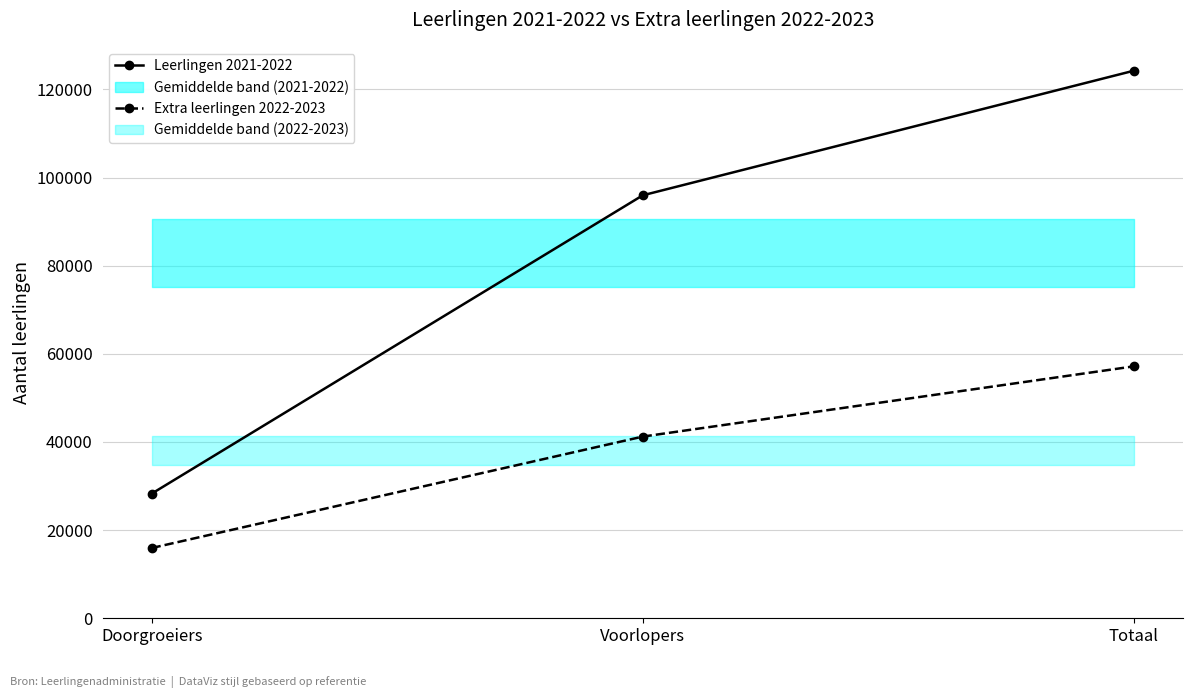

What is the minimum value for Extra leerlingen 2022-2023?

15938